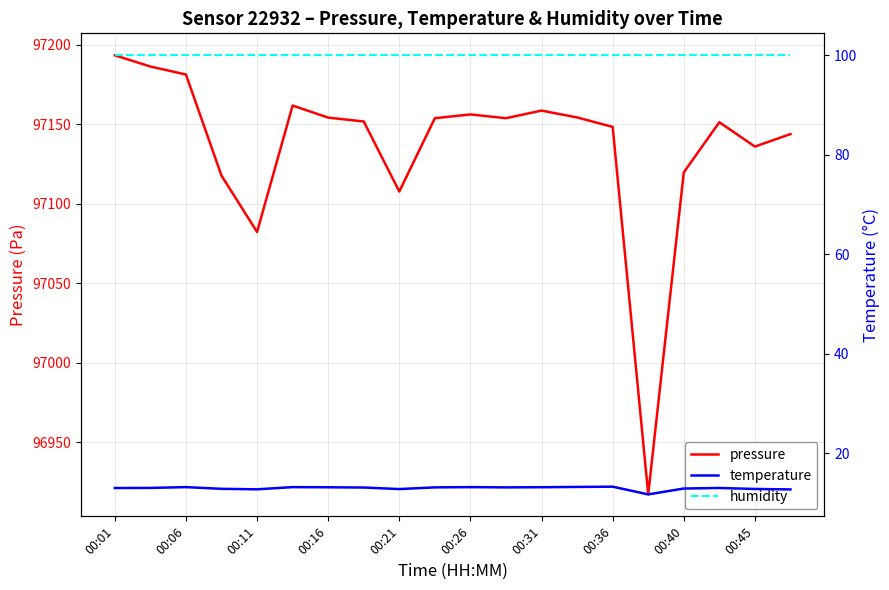

True or false: temperature and pressure cross at least once.

False